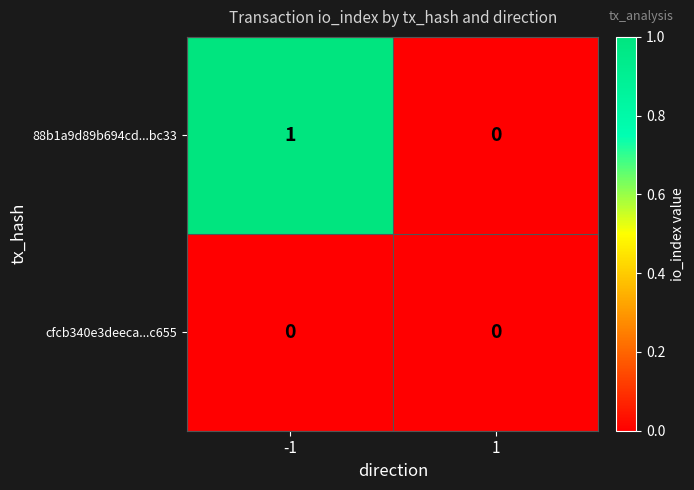

What is the greatest value displayed?

1